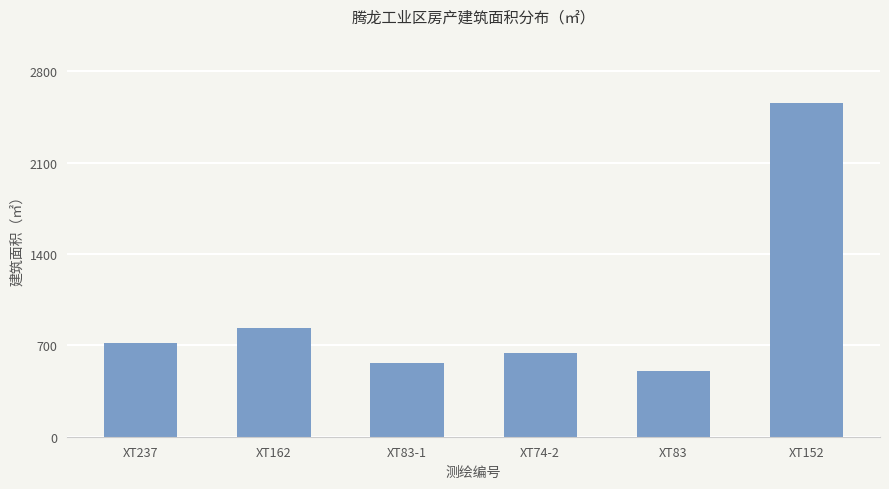

The value at XT162 is 833.9. True or false?

True